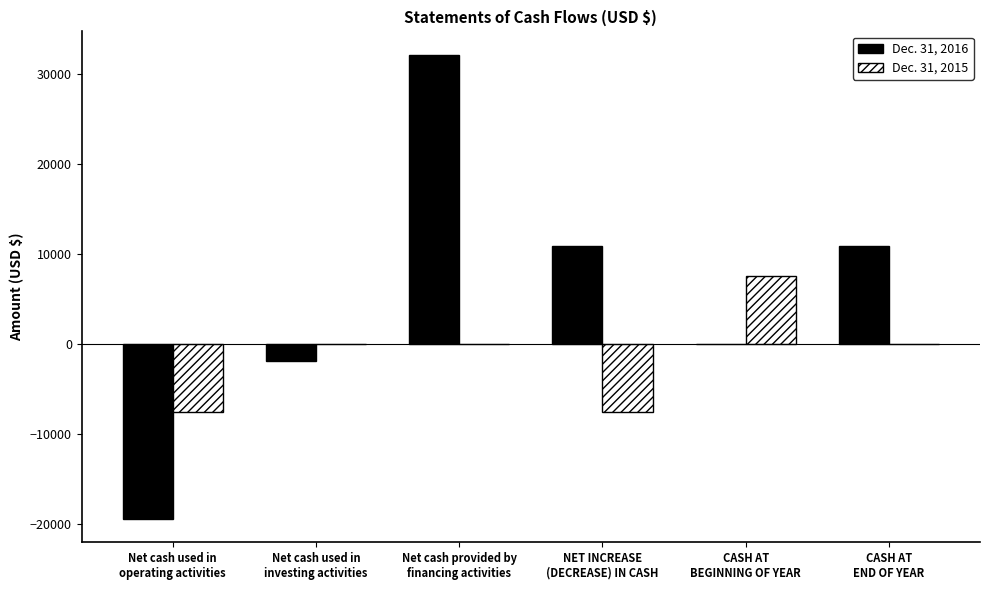

Which series has the largest total across all categories?

Dec. 31, 2016